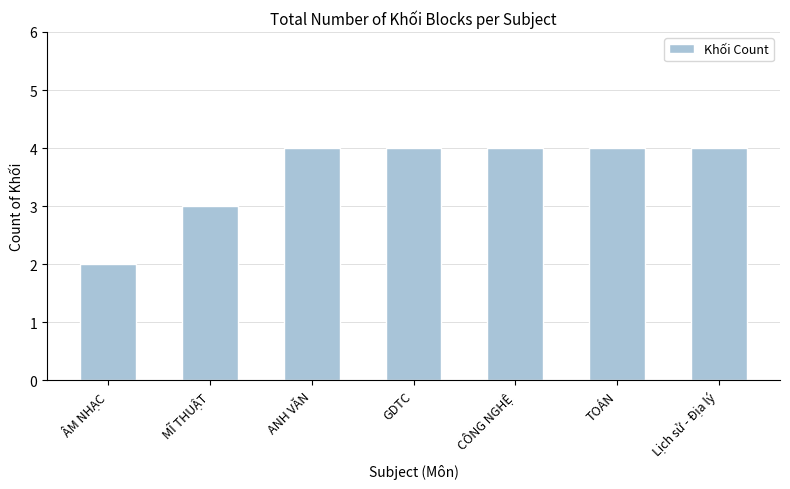

What is the value of the 2nd bar from the left?

3